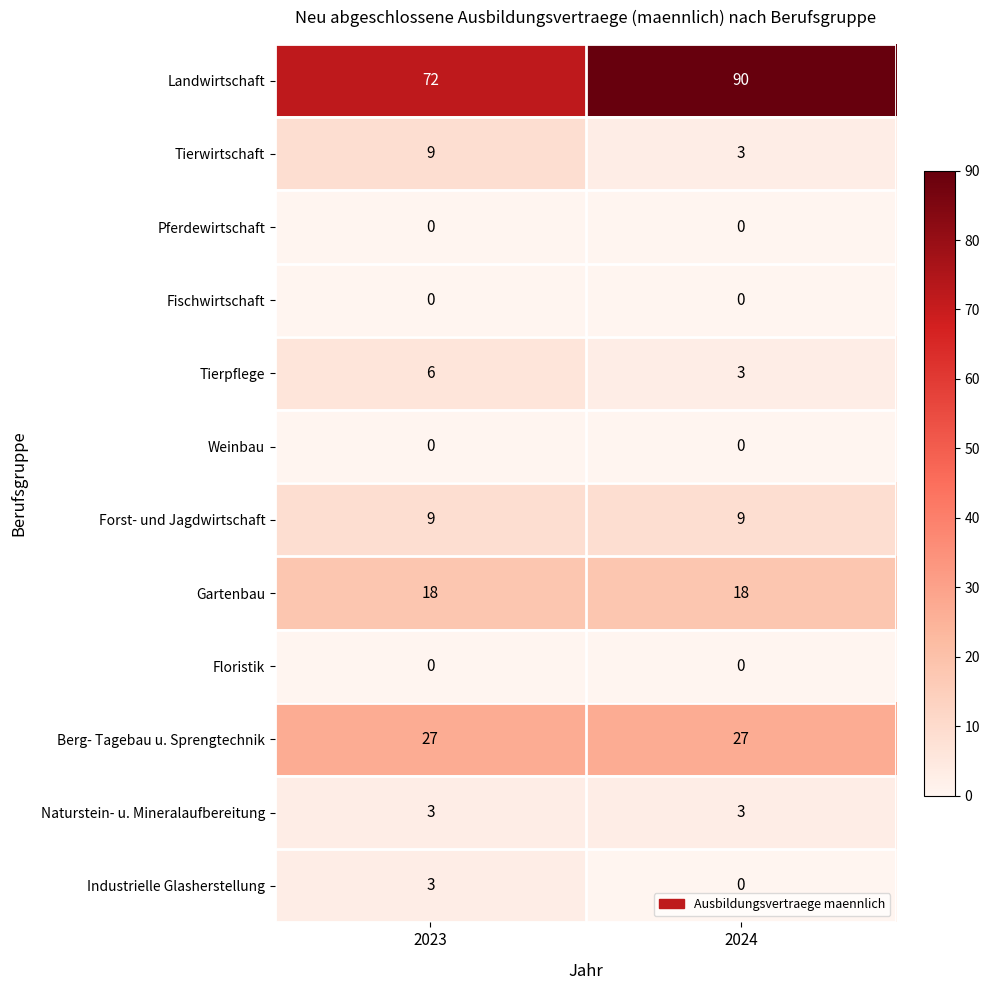

The Tierpflege series shows 6 at 2023. True or false?

True